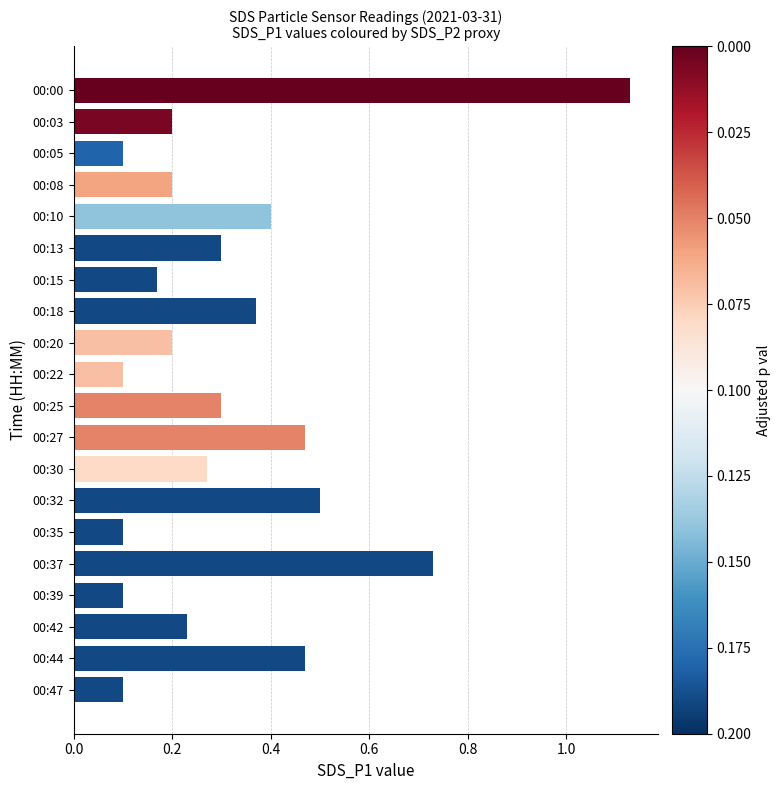

What is the smallest value displayed?

0.1